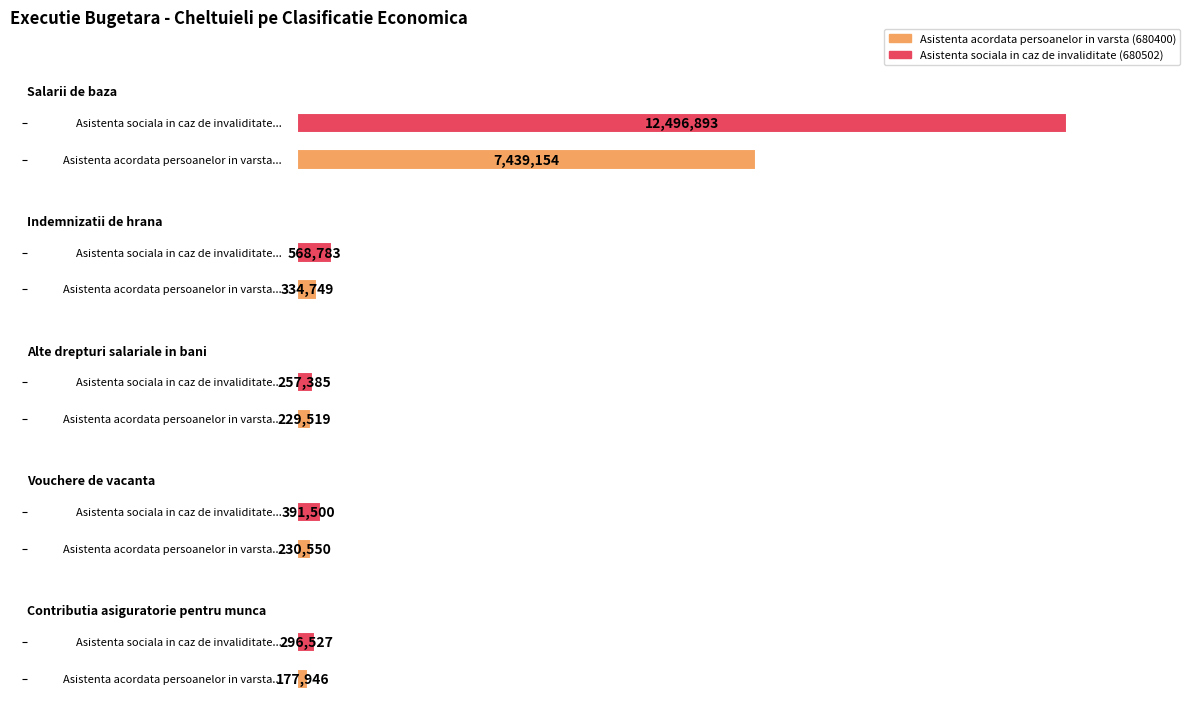

What is the label of the 1st bar from the left?

Asistenta acordata persoanelor in varsta (680400)